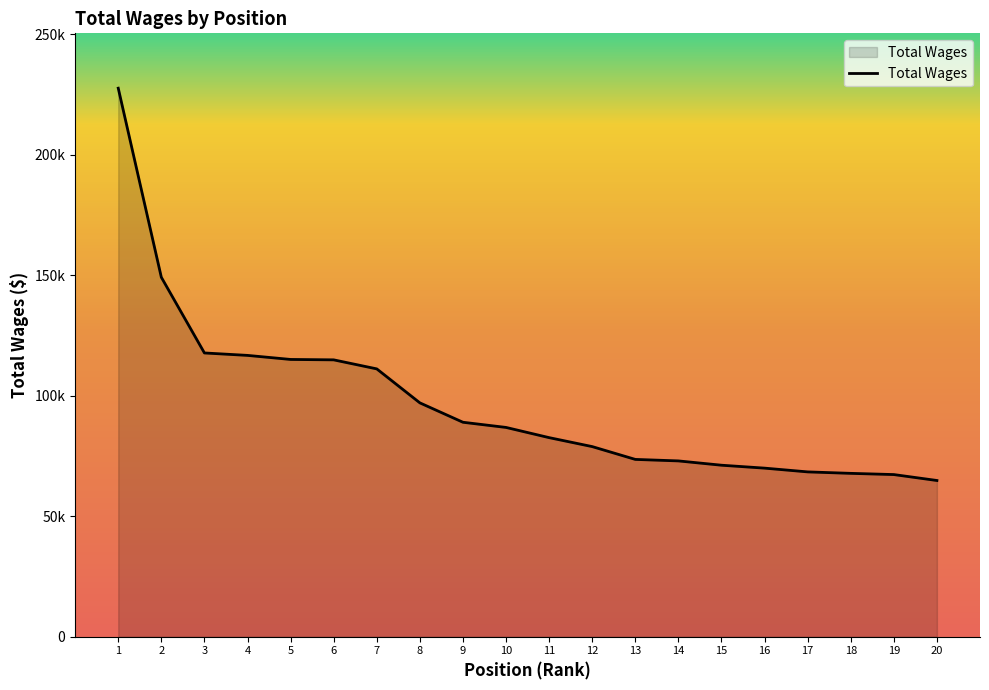

List the labels in order of value, smallest first.

20, 19, 18, 17, 16, 15, 14, 13, 12, 11, 10, 9, 8, 7, 6, 5, 4, 3, 2, 1